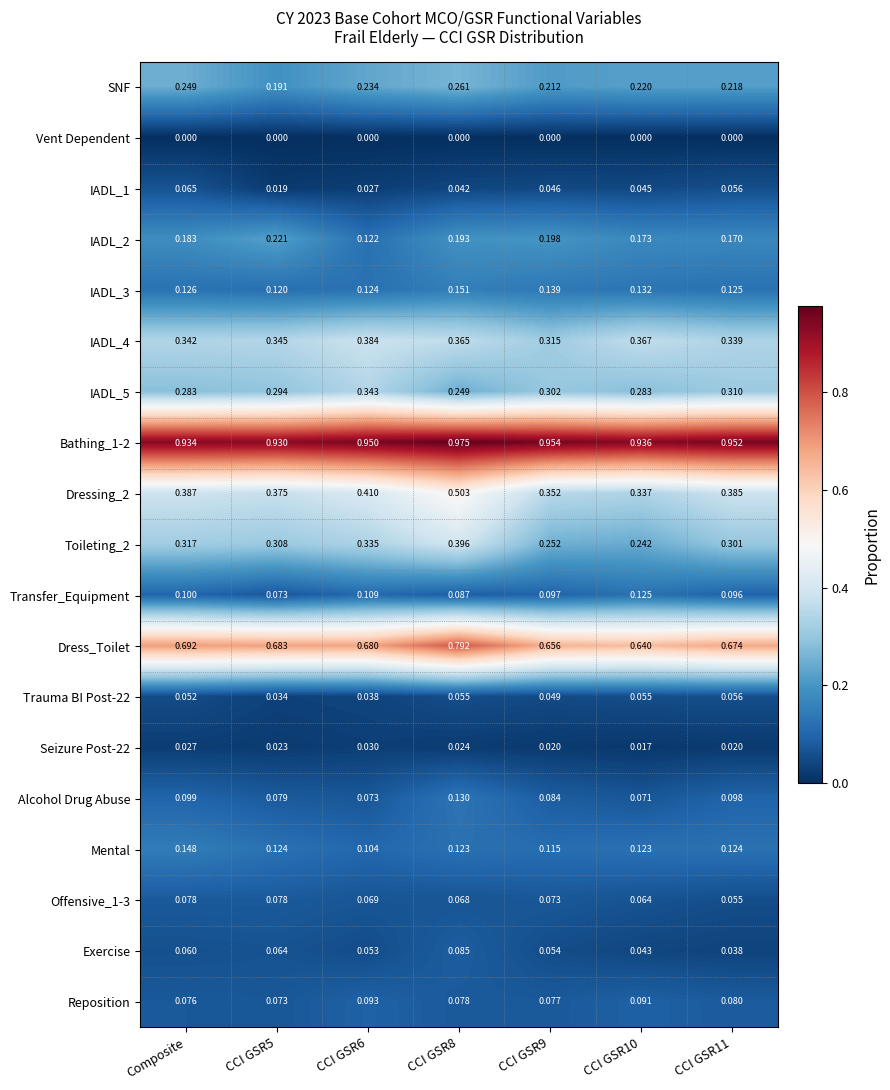

Is the value of Offensive_1-3 at CCI GSR10 greater than the value of Dressing_2 at CCI GSR5?

No